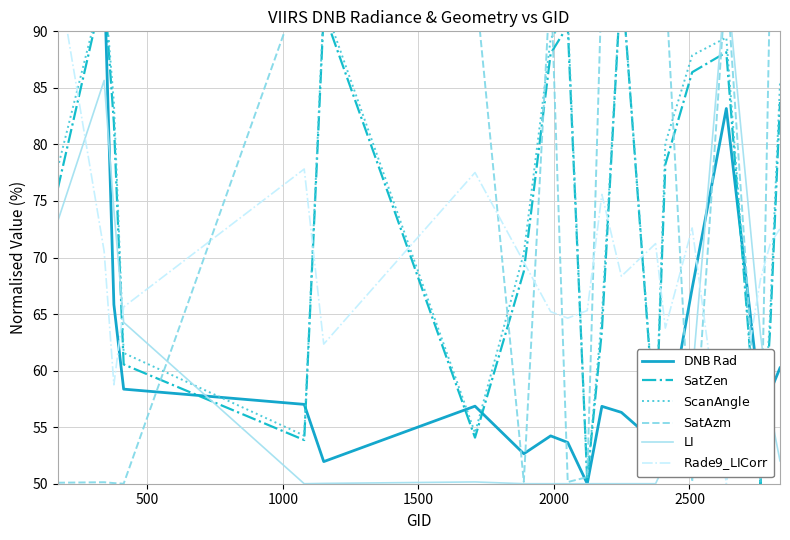

At how many categories does at least one series exceed 52?

20